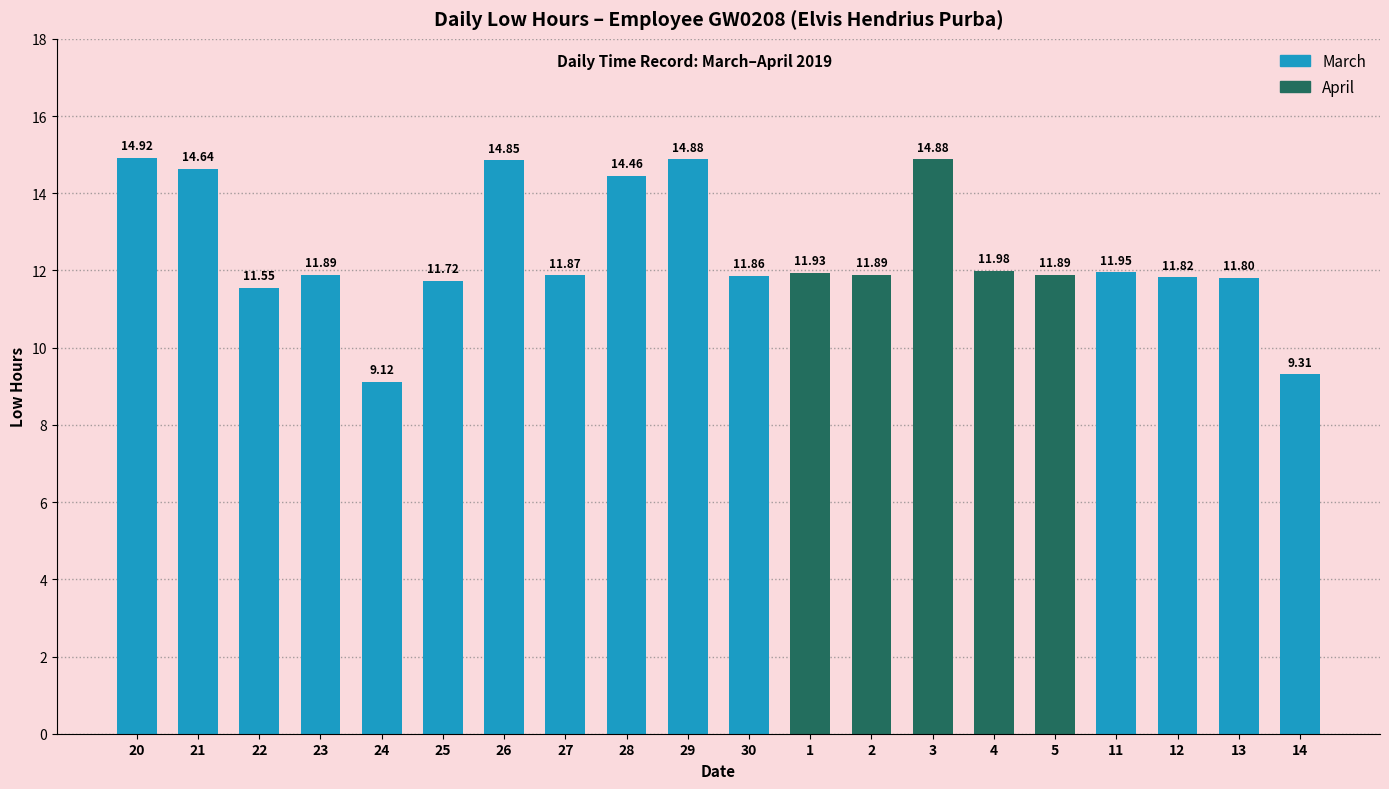

What is the difference between the maximum and minimum values?

5.8